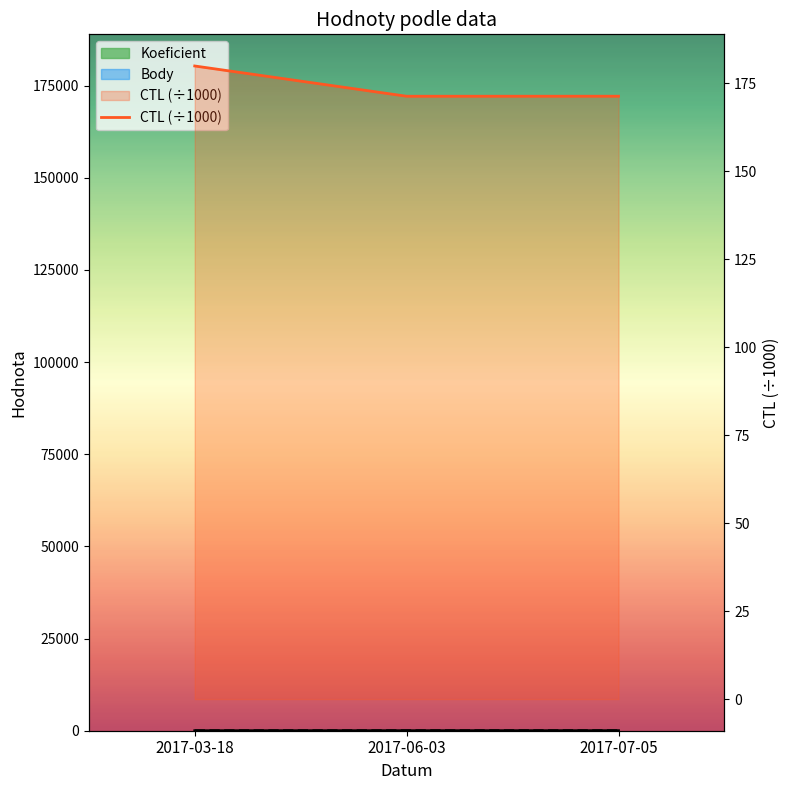

Is the value of Body at 2017-06-03 greater than the value of CTL at 2017-07-05?

No